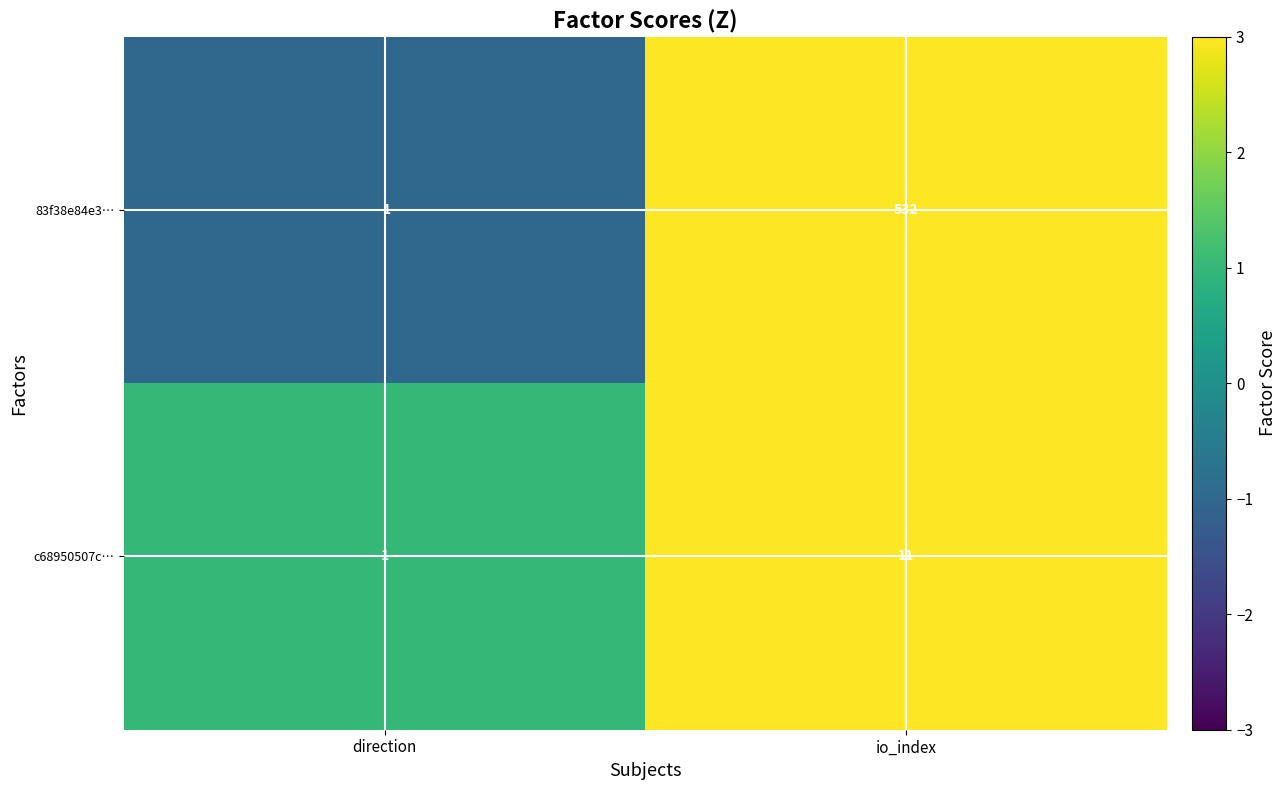

What is the approximate value of 83f38e84e3… at io_index?

532